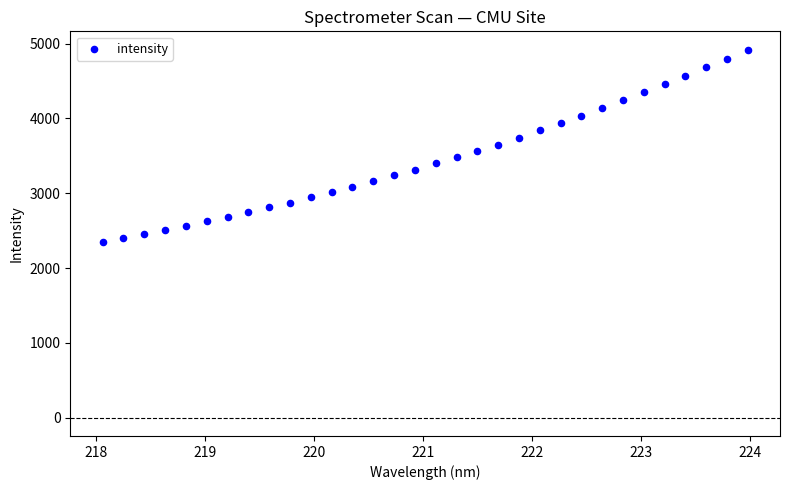

What is the range of X values (max minus min)?

5.9